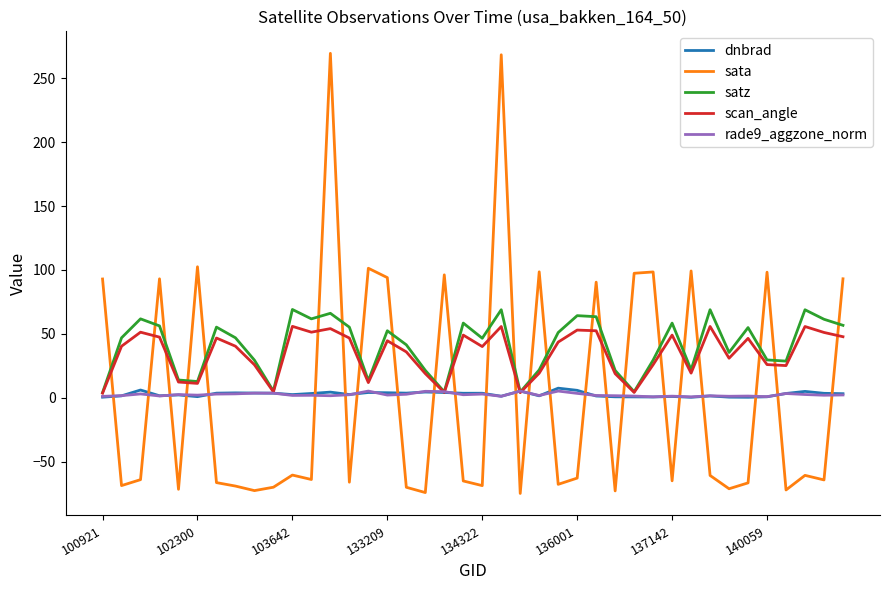

Which series has the largest range (max minus min)?

sata